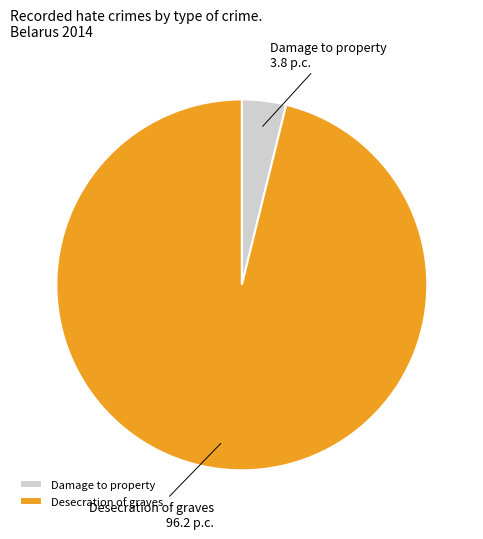

Which slice is the largest?

Desecration of graves